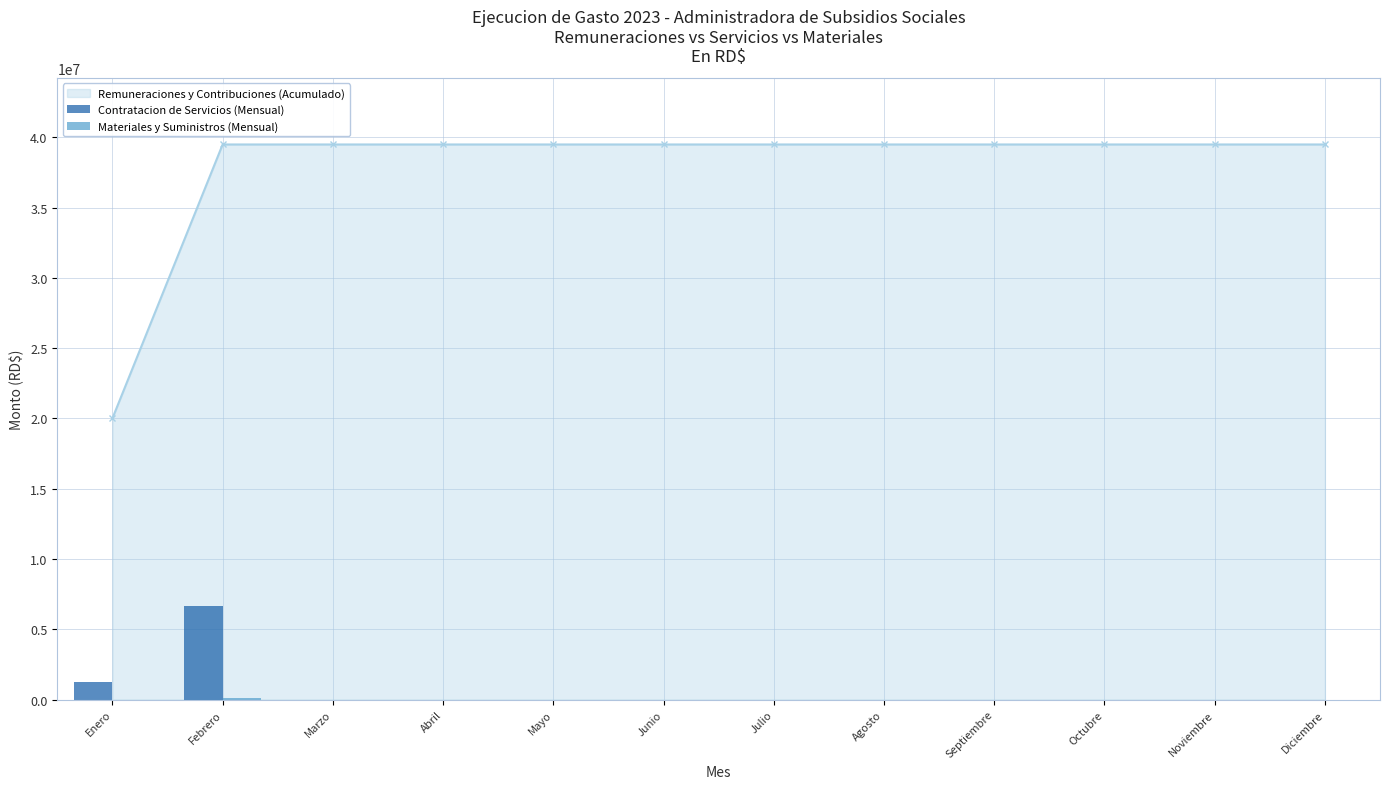

Is it true that Contratacion de Servicios (Mensual) equals 0.0 at Octubre?

True